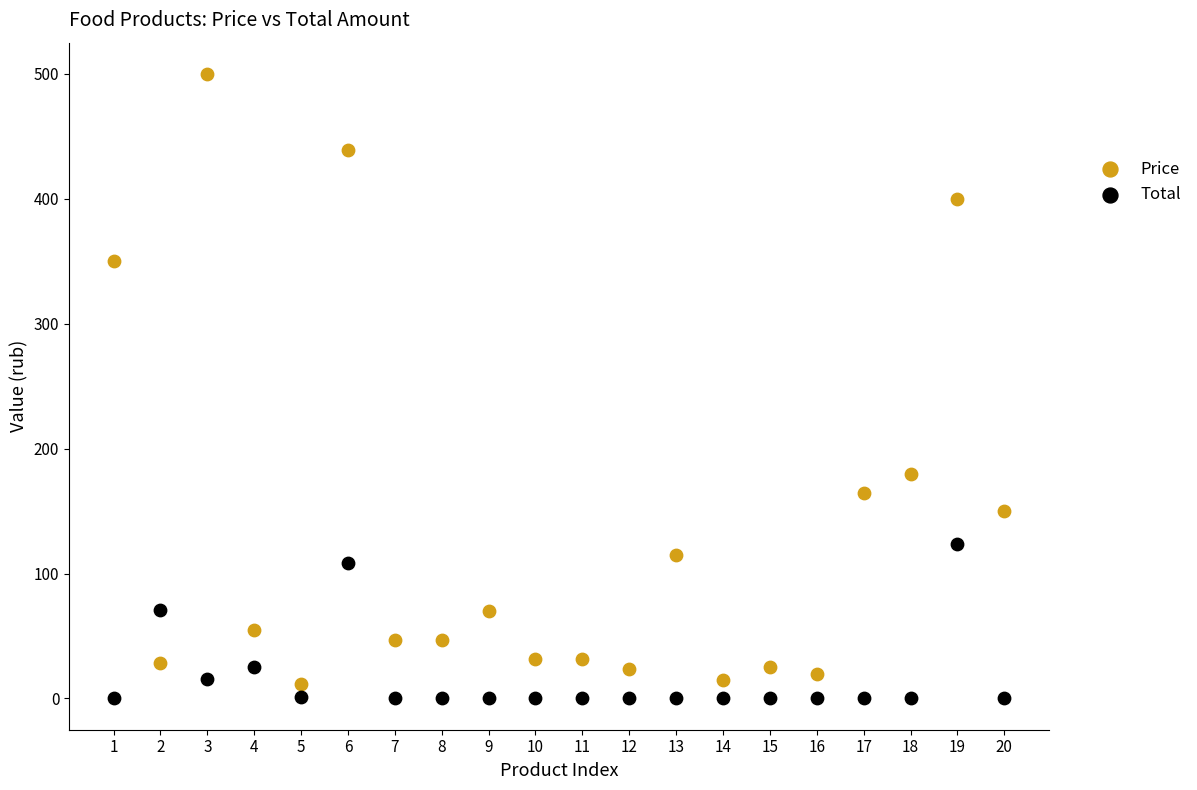

What are all the series names shown in the legend?

Price, Total